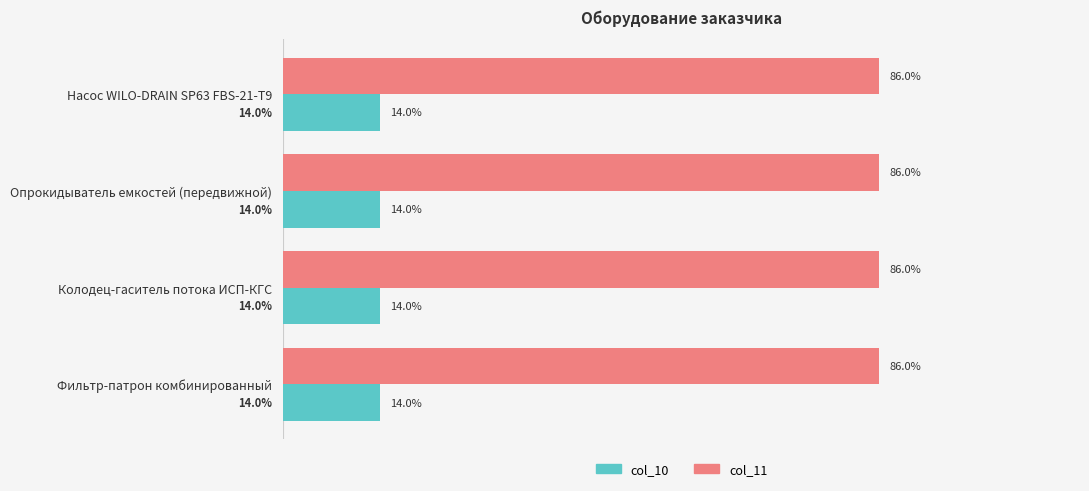

What are all the series names shown in the legend?

col_10, col_11